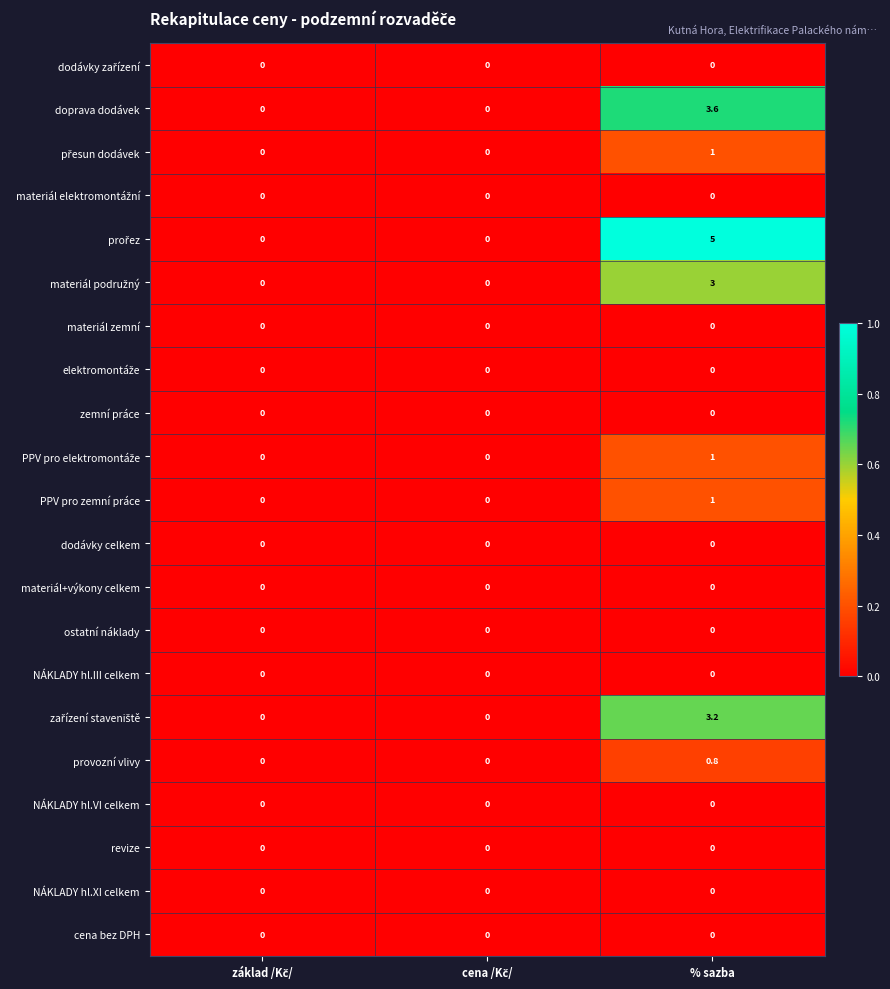

What is the spread (max minus min) of values at % sazba?

5.0